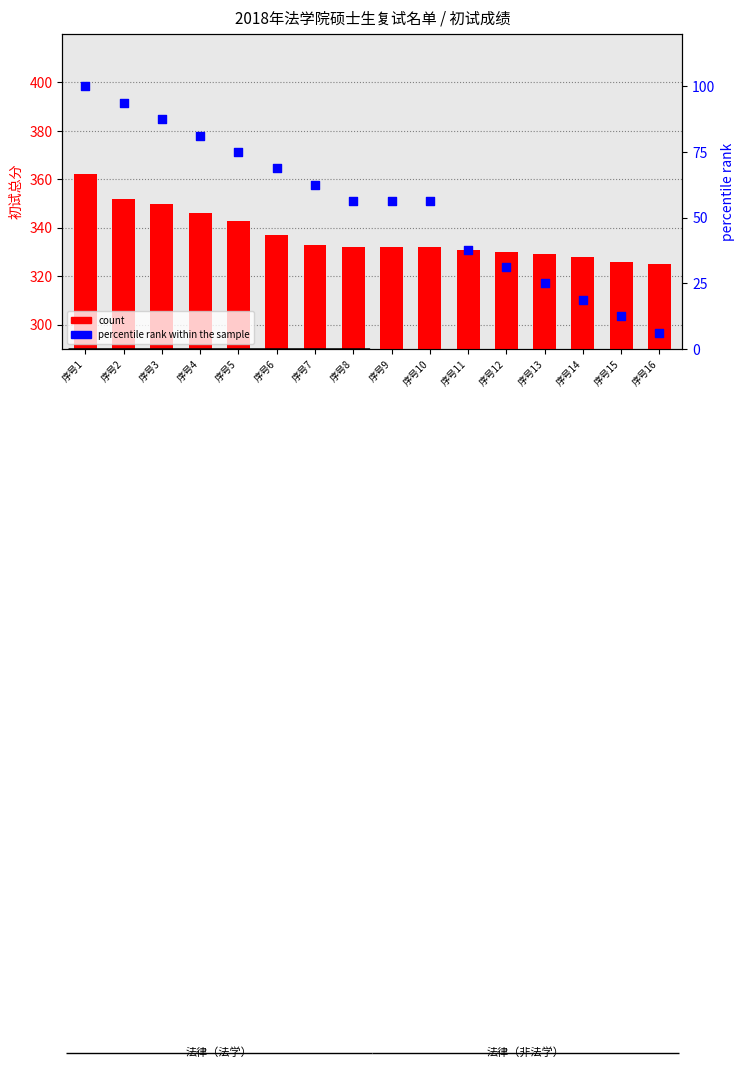

Which series contains the highest Y value?

count